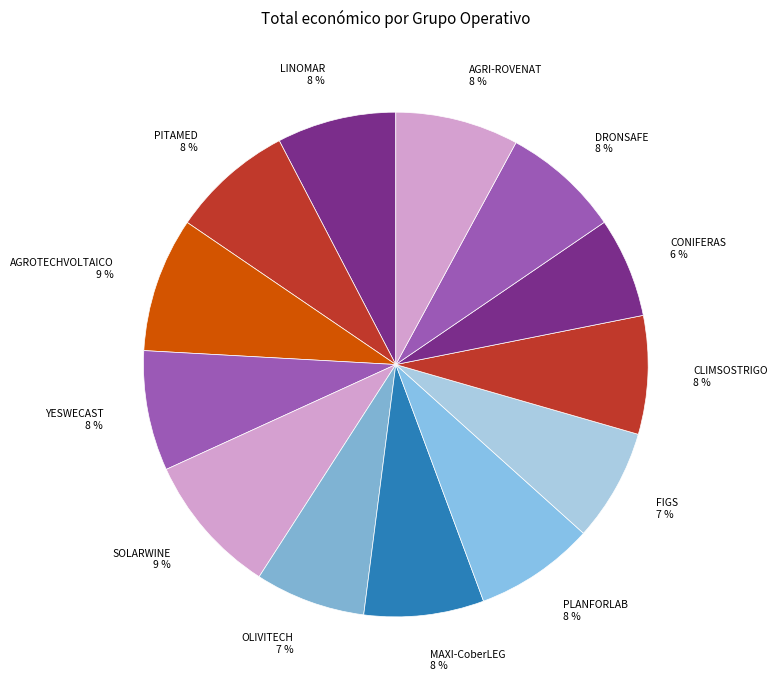

Does AGROTECHVOLTAICO represent more than half of the total?

No